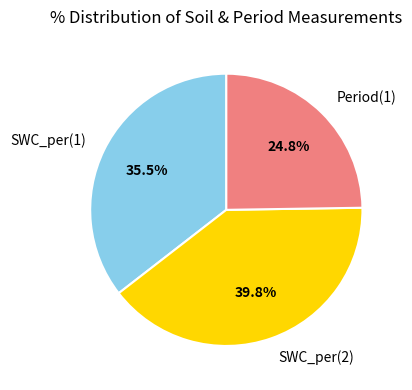

To the nearest percent, what is the difference between the SWC_per(1) and Period(1) slice percentages?

11%